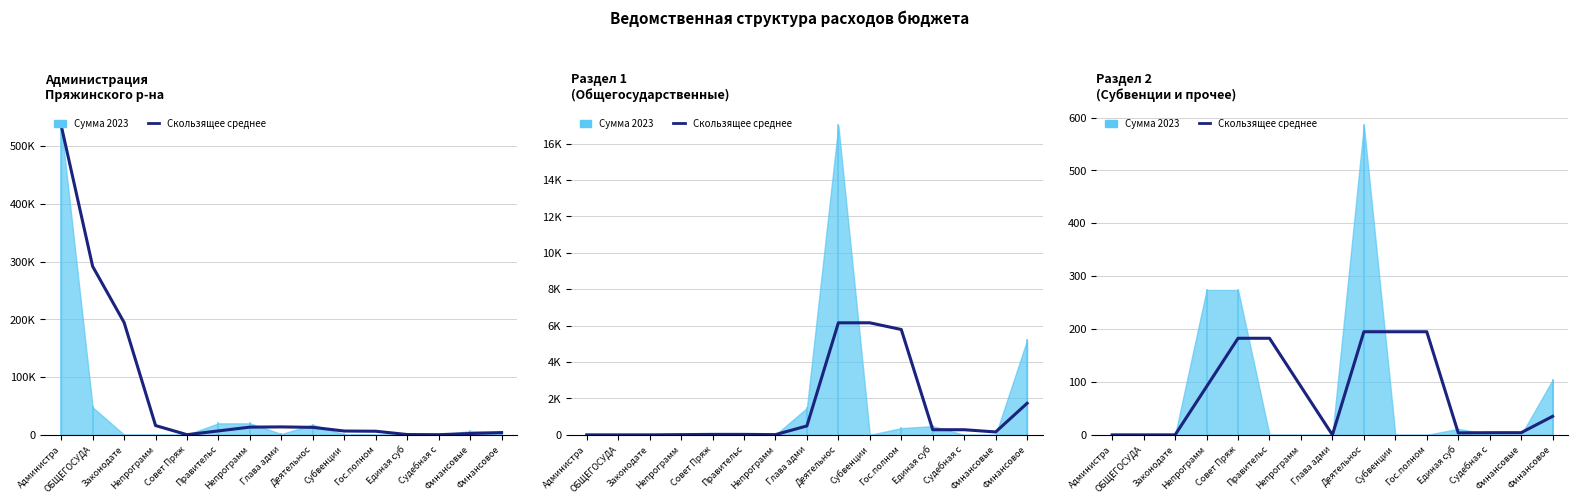

Which has a higher value, Субвенции or Судебная с?

Субвенции